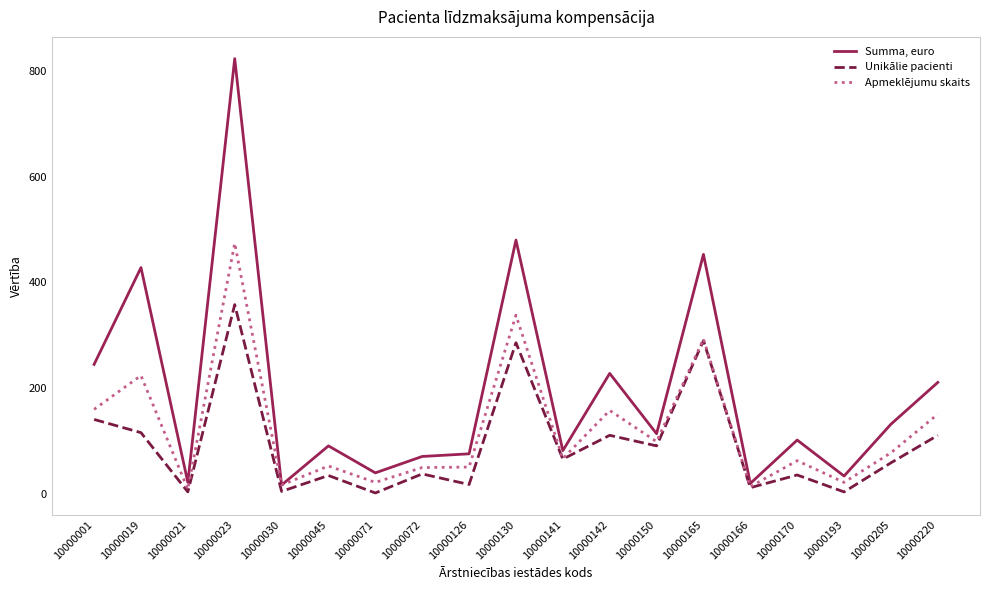

True or false: Summa, euro has more than 1 interior local peaks.

True